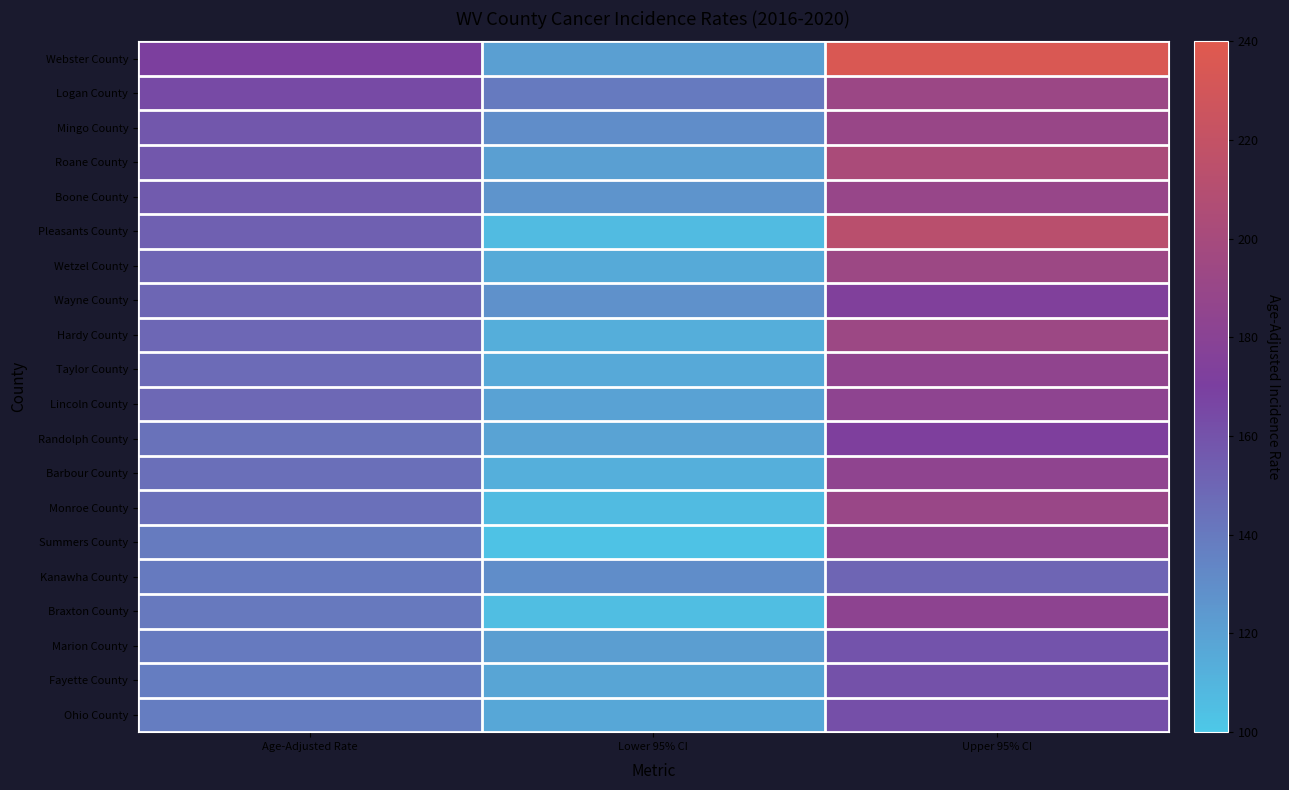

Which category has the lowest value across all series?

Lower 95% CI